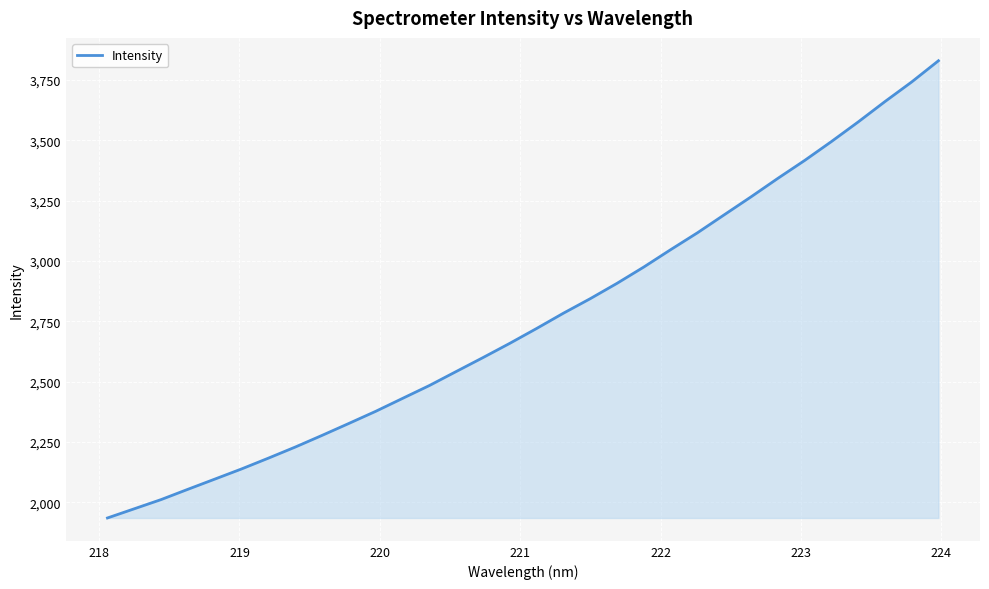

What is the smallest value displayed?

1935.4